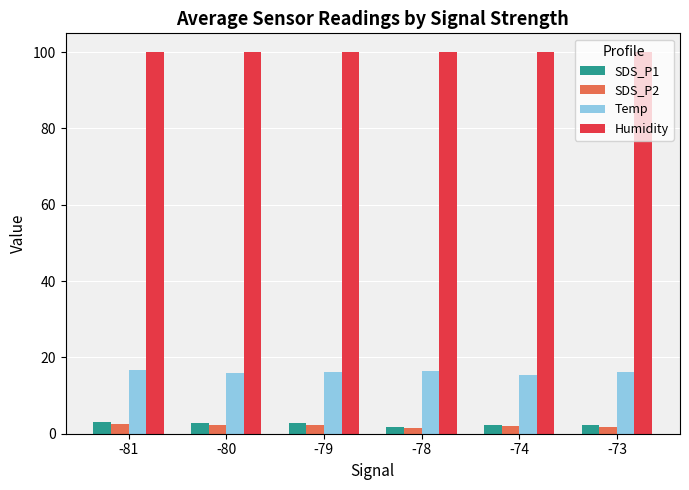

What is the difference between the highest and lowest values at -79?

97.7